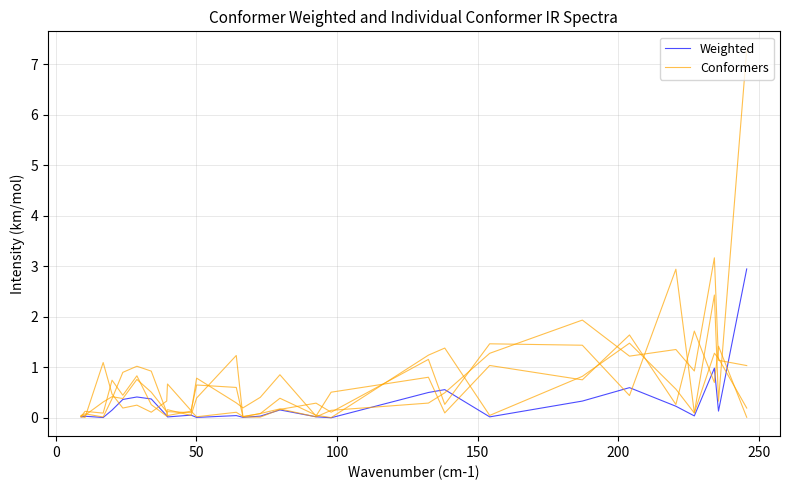

What is the difference between the Weighted values at 21 and 24?

0.4